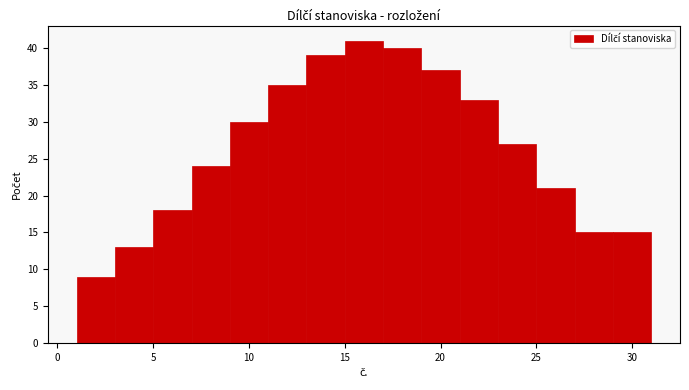

What is the height of the bar covering 15 to 17 on the x-axis? The values are not printed on the chart, so give them approximately, as read against the axis.

41